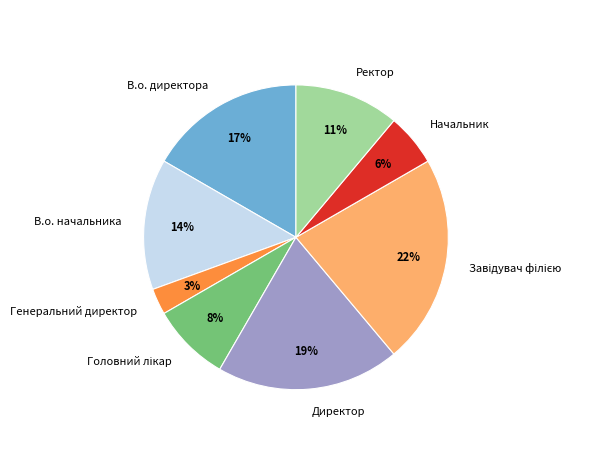

To the nearest percent, what is the difference between the largest and smallest slice percentages?

19%